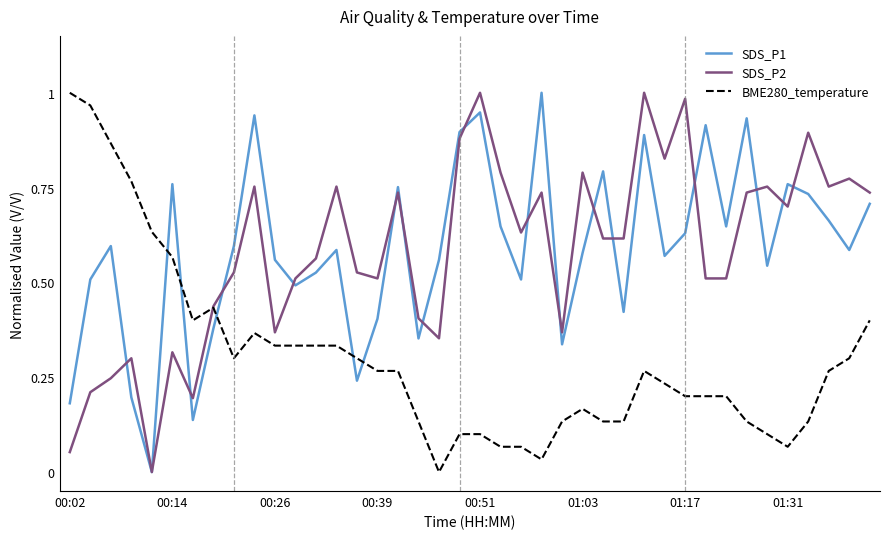

How many values in SDS_P1 are above zero?

39